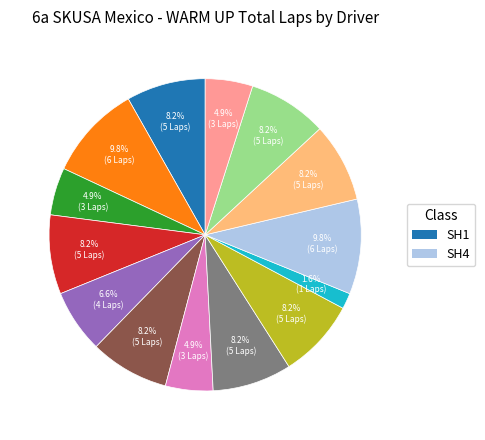

How many segments does this pie chart have?

14